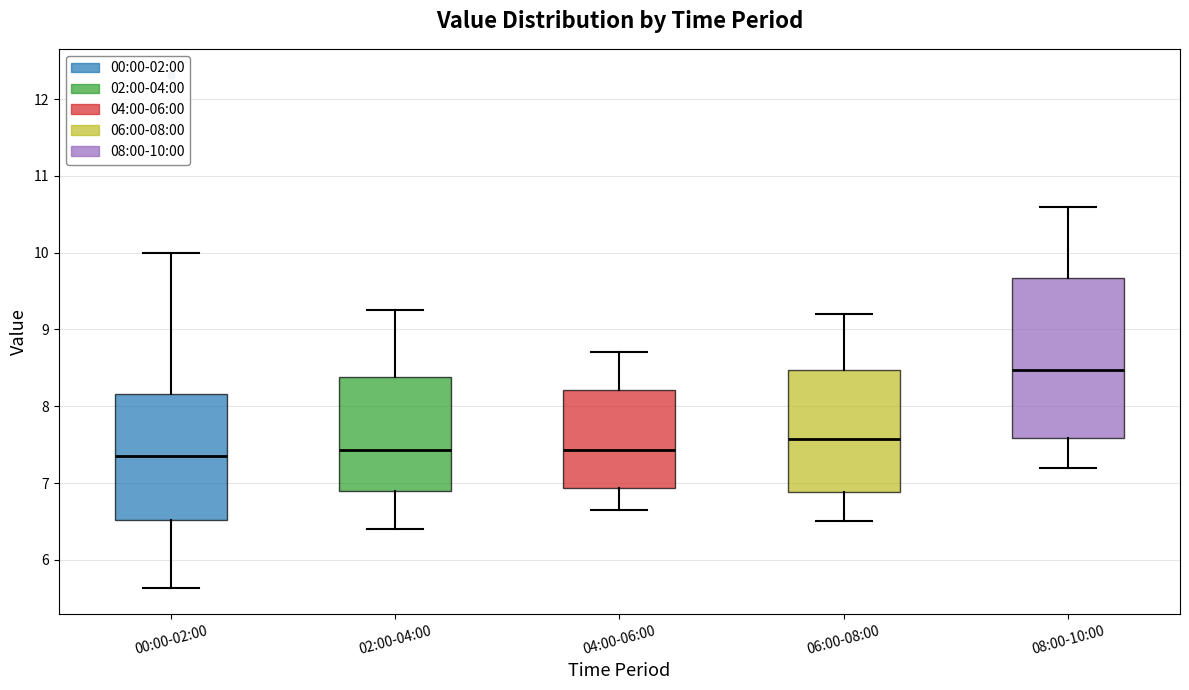

Comparing the boxes themselves (not the whiskers), which one is the tallest?

08:00-10:00